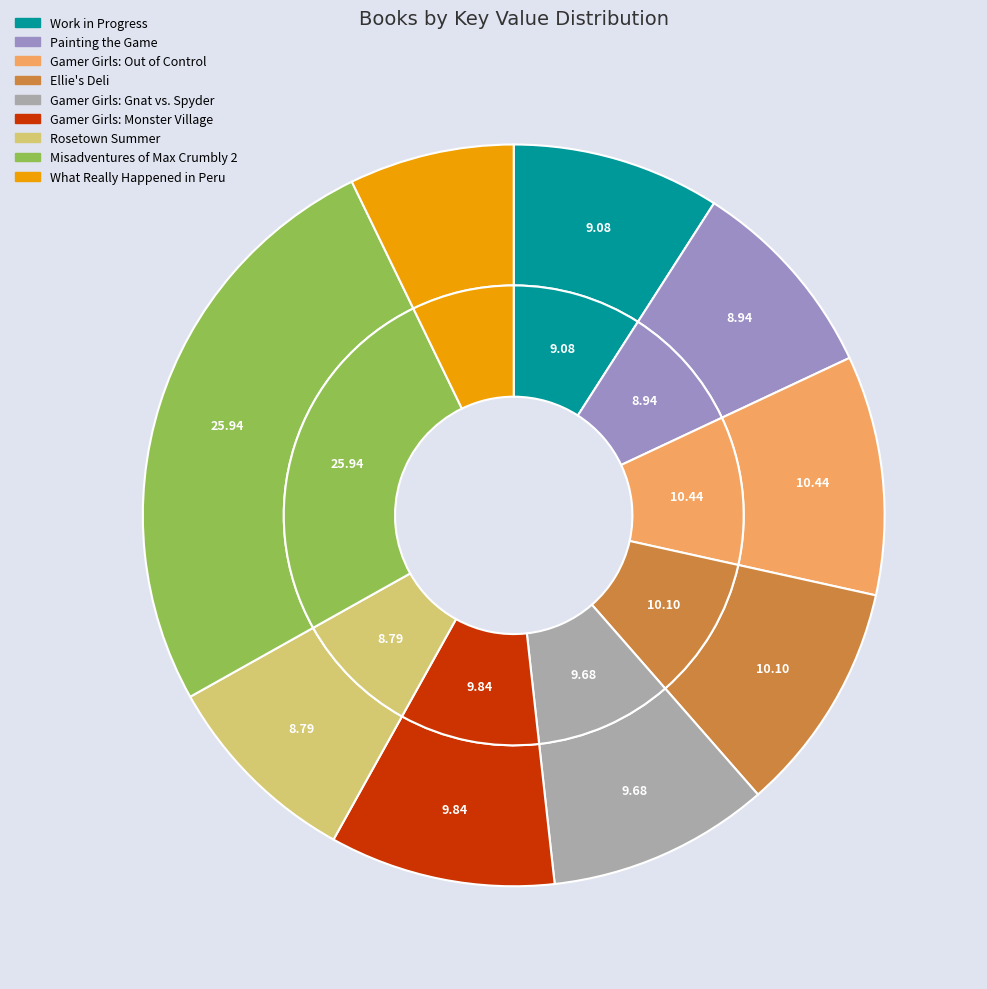

How many segments does this pie chart have?

9